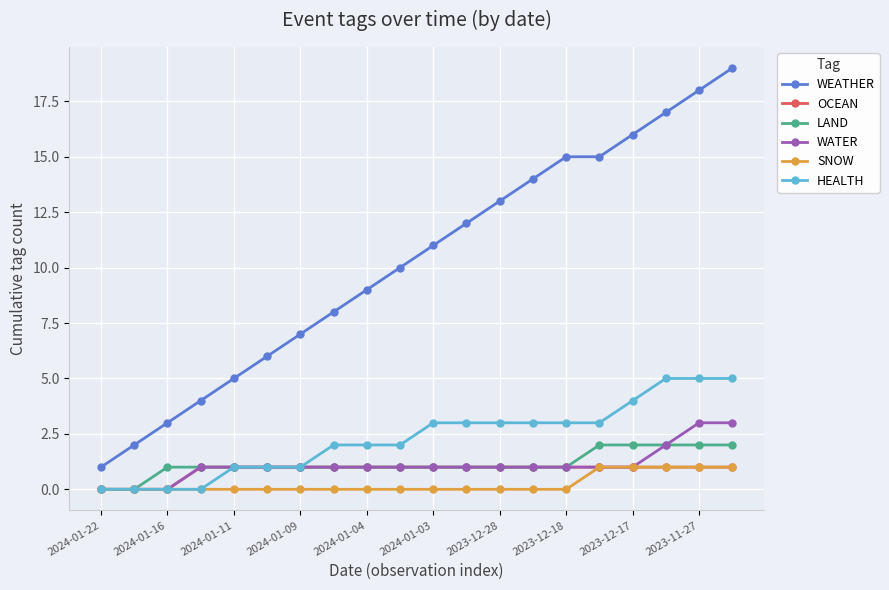

Which series has the largest range (max minus min)?

WEATHER